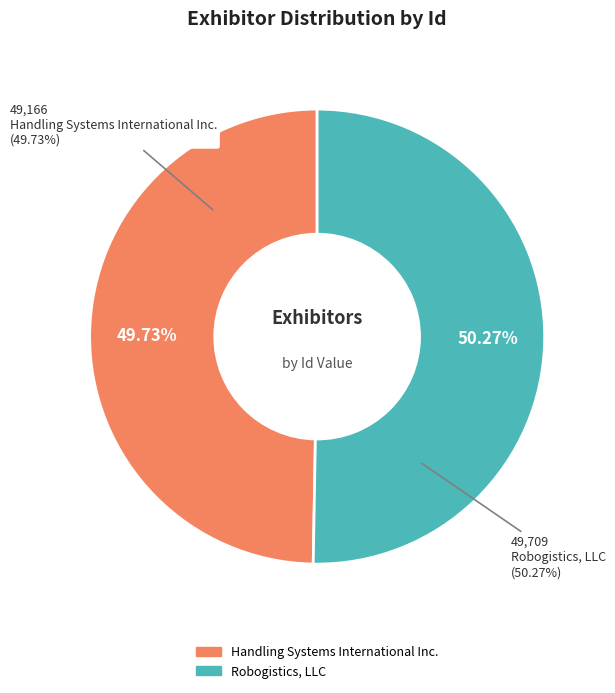

What is the change in value from Handling Systems International Inc. to Robogistics, LLC?

+543